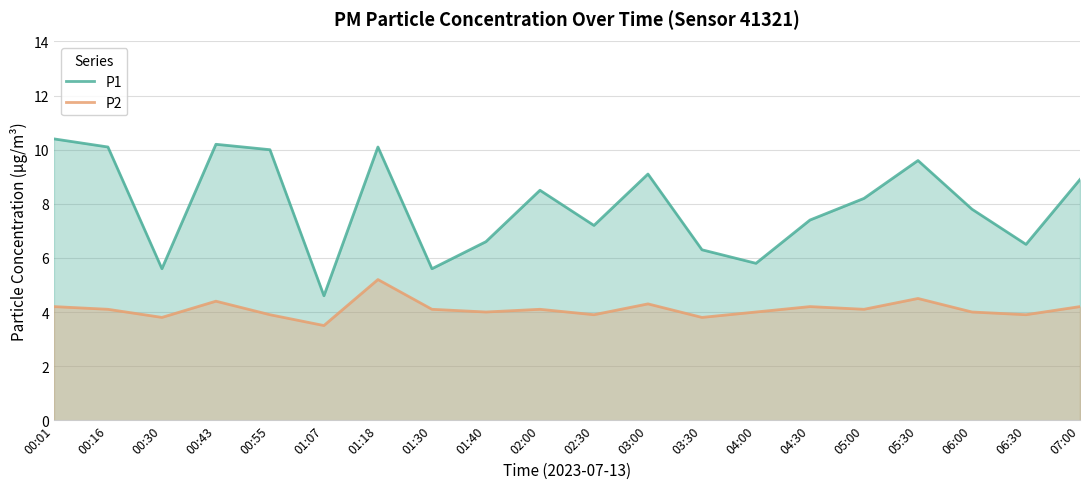

What position from the right is 06:30?

2